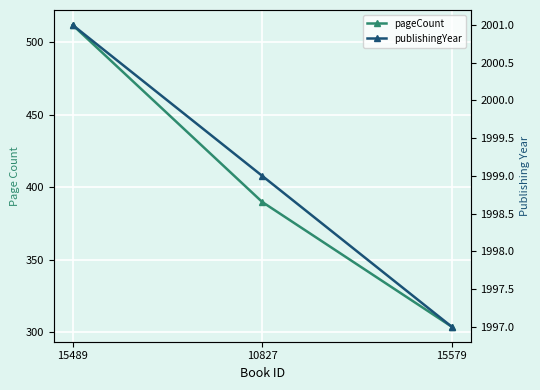

What is the maximum value shown in the chart?

2001